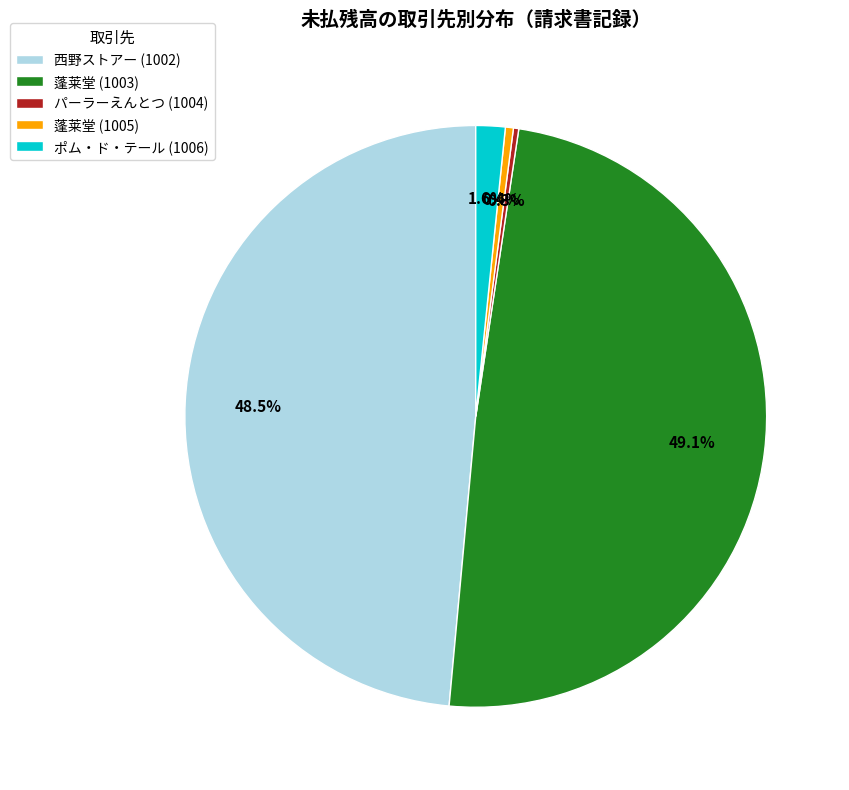

To the nearest percent, what is the difference between the largest and smallest slice percentages?

49%